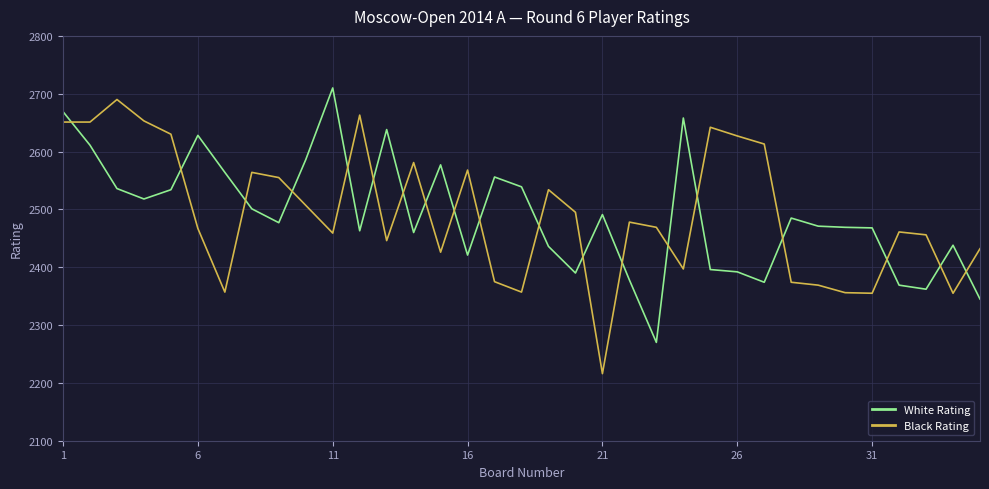

Which series has the widest spread of values?

Black Rating